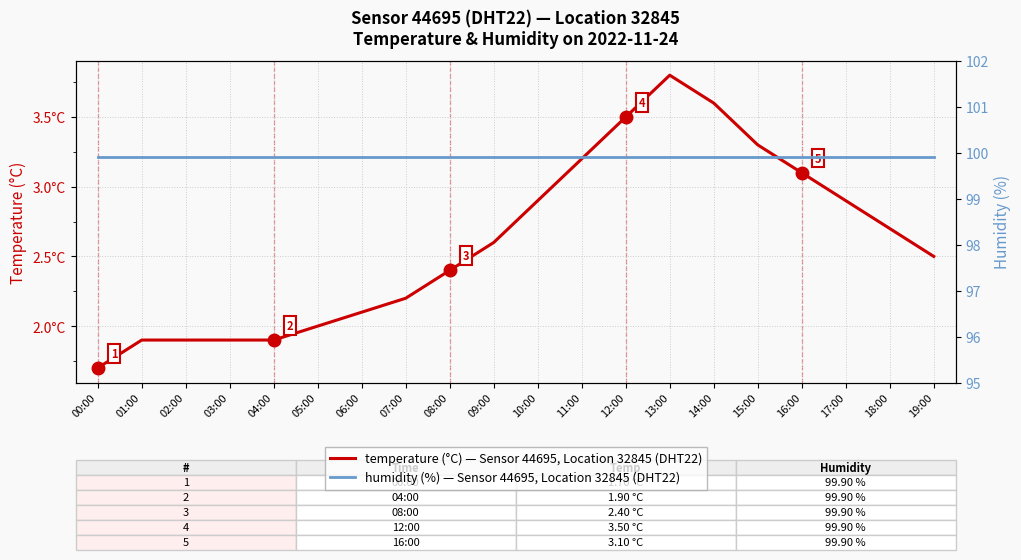

List the series in order of their peak value, highest first.

humidity (%), Sensor 44695 DHT22, temperature (°C), Sensor 44695 DHT22